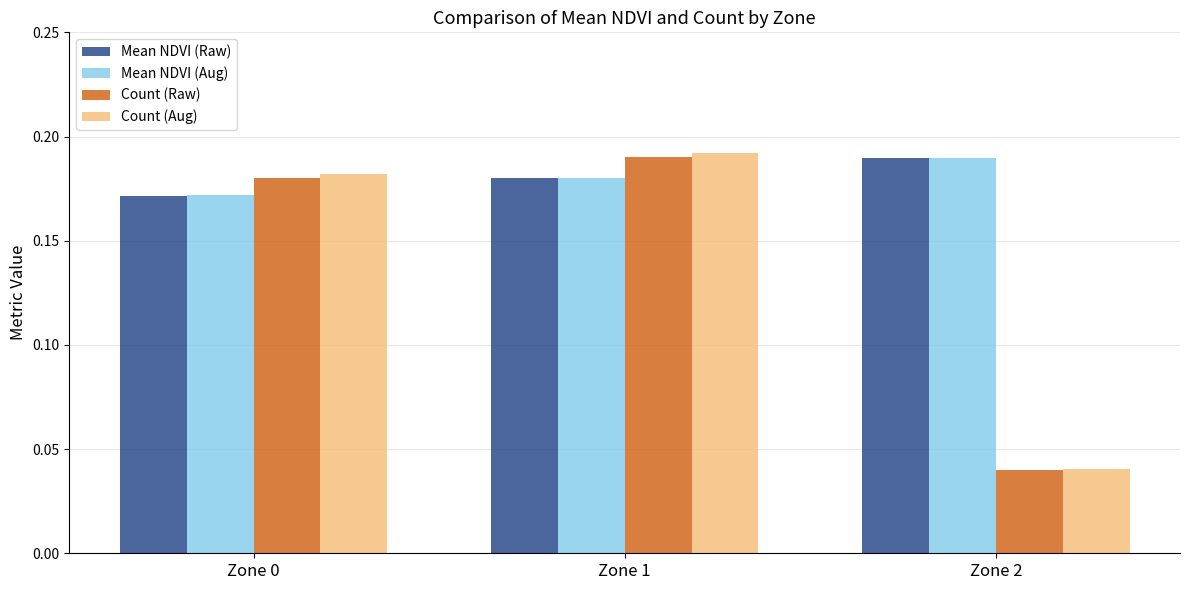

At which label does Mean NDVI (Aug) reach its peak?

Zone 2